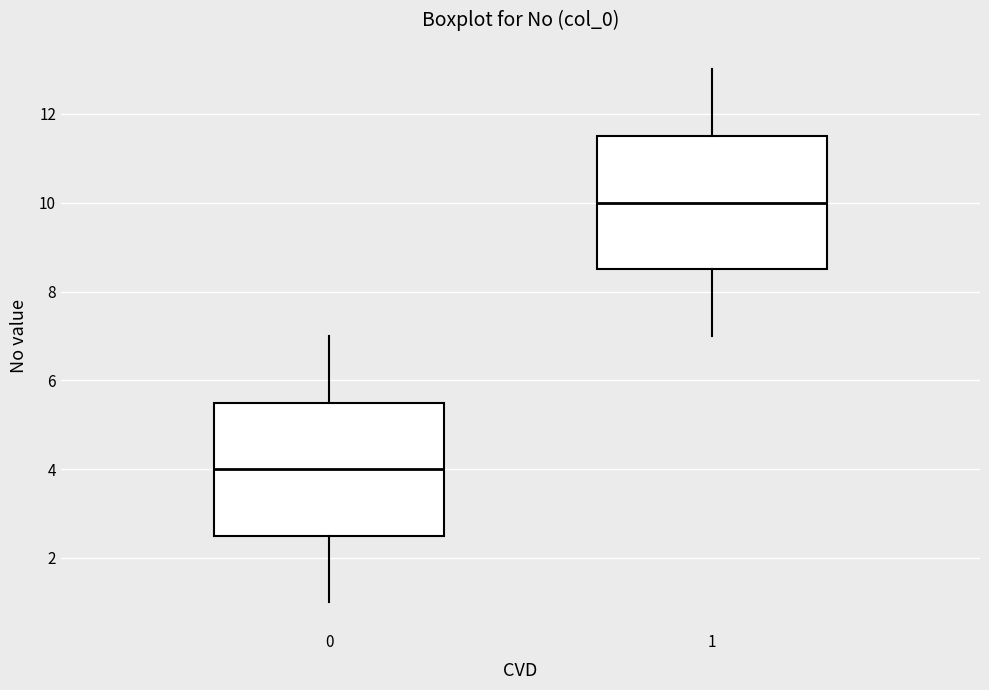

Reading left to right, read every box against the y-axis: the position of its median line, the range the box covers, and the ends of its whiskers. The values are not printed on the chart, so give them approximately, as read against the axis.

0: median 4.0, box 2.6 to 5.6, whiskers 1.0 to 7.0
1: median 10.0, box 8.6 to 11.6, whiskers 7.0 to 13.0